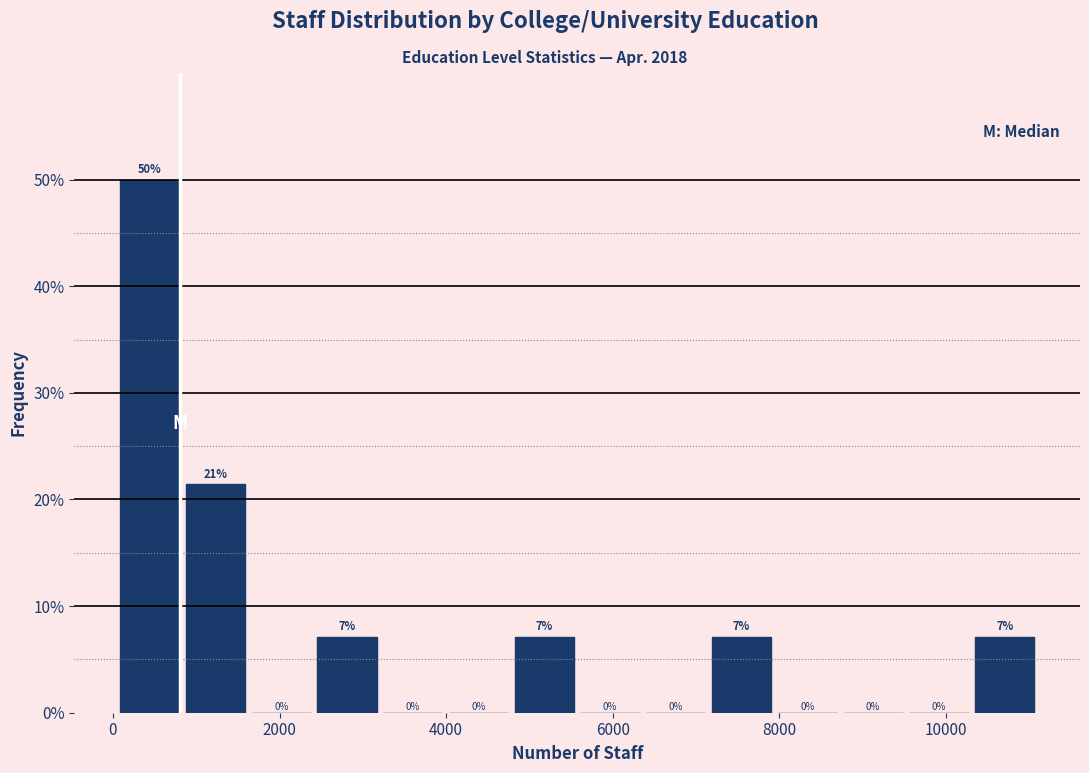

Around what value on the x-axis is the tallest bar? Give the approximate position of its centre, as read against the axis.

400